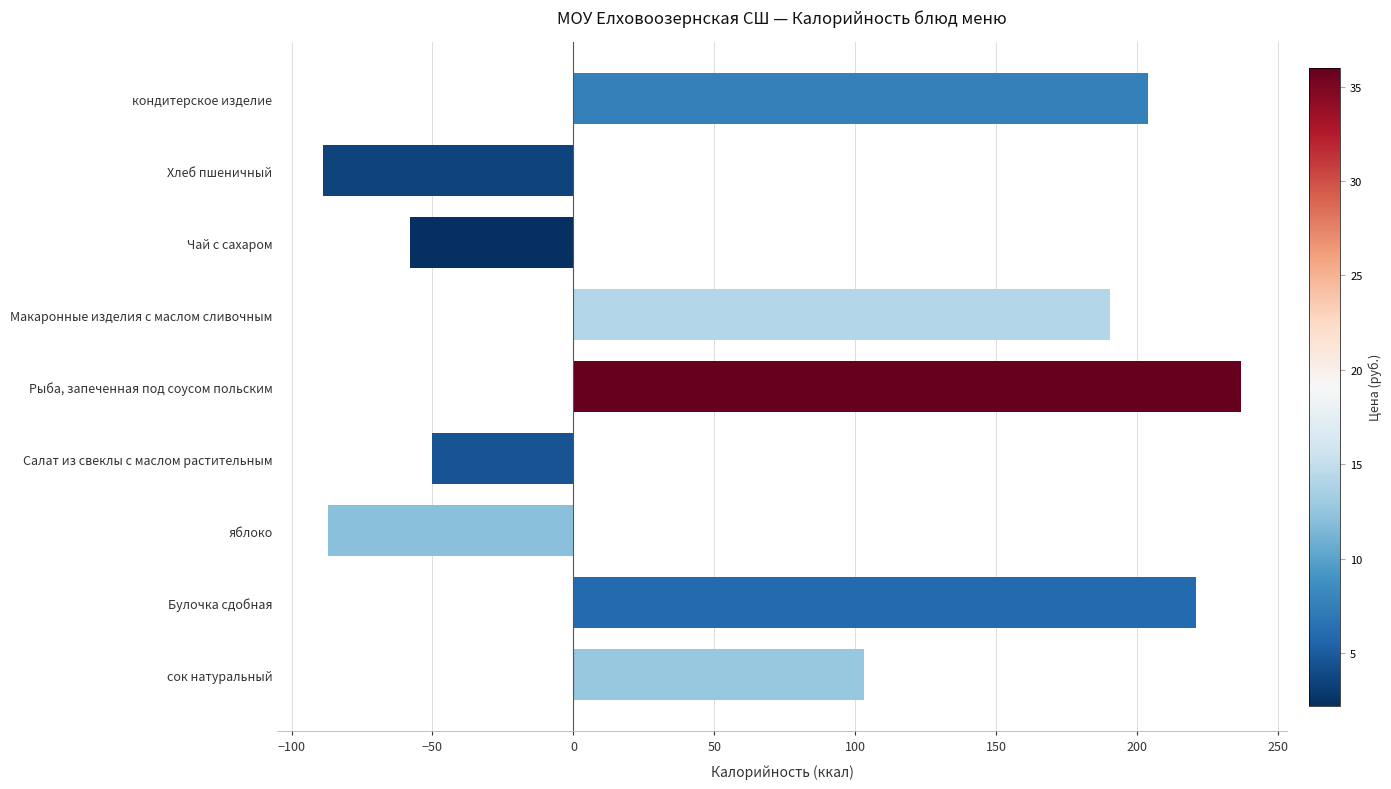

At which label is the value closest to 74?

сок натуральный